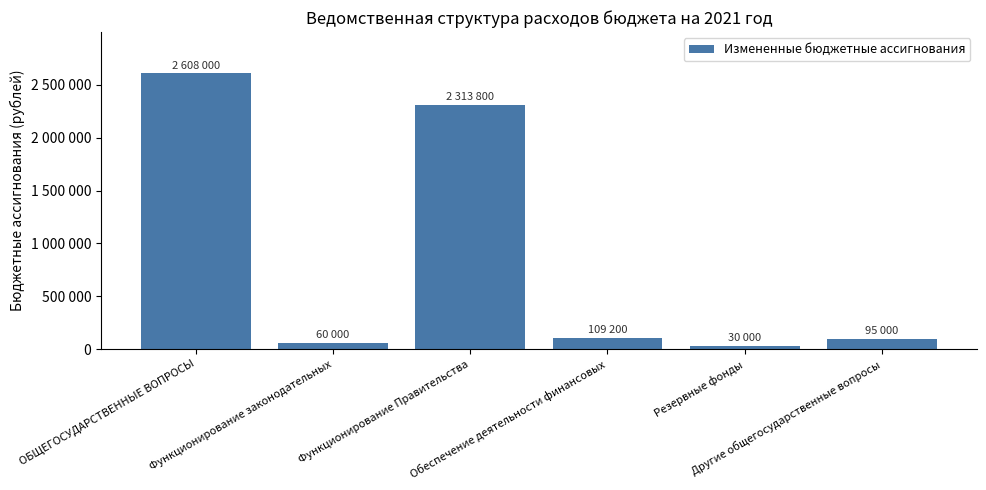

What position from the left is Обеспечение деятельности финансовых?

4